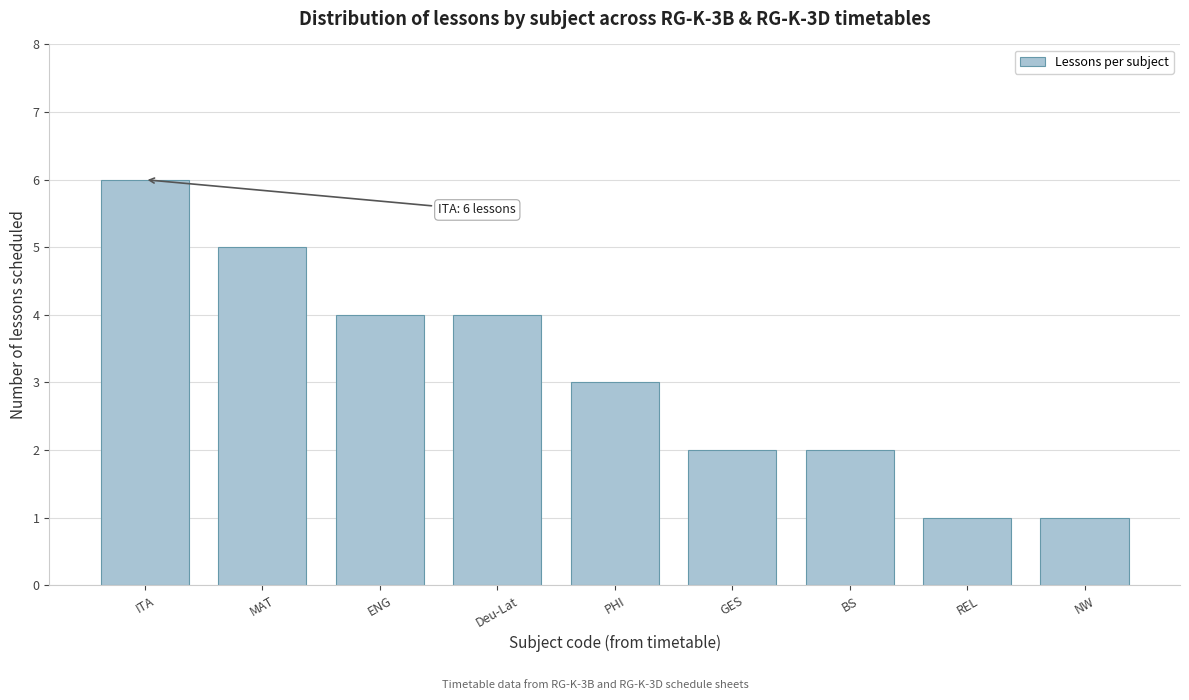

Reading left to right, extract all data points from this chart.

6	5	4	4	3	2	2	1	1